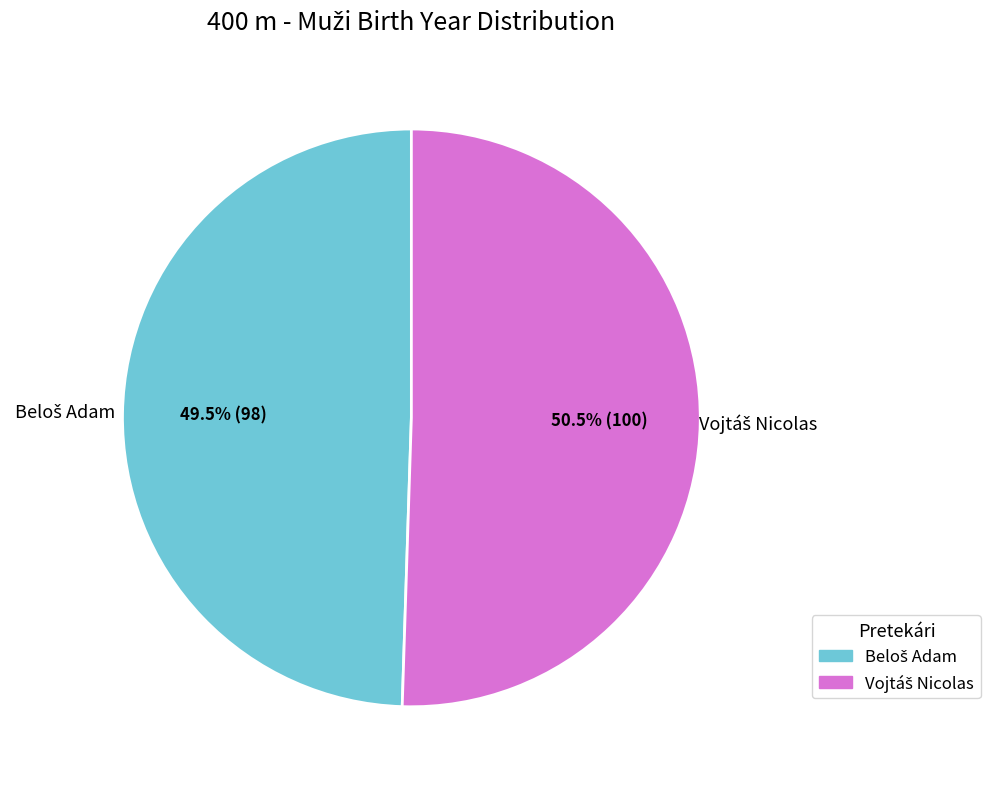

Is there any slice that represents more than half of the pie?

Yes